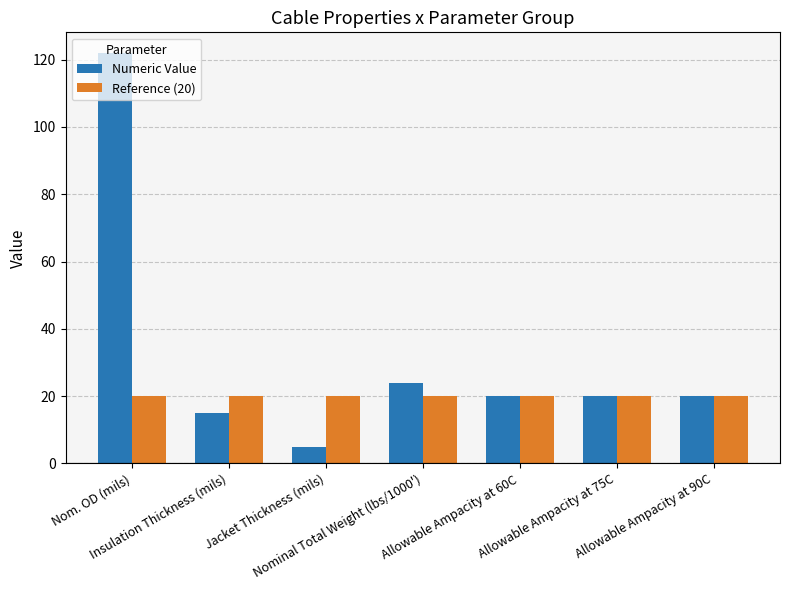

What is the difference between the maximum and minimum values in the Numeric Value series?

117